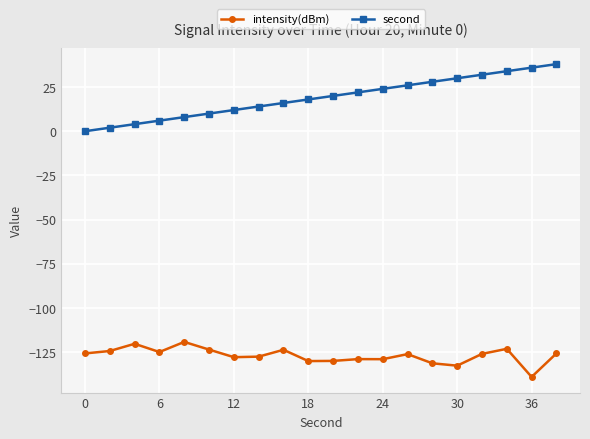

True or false: second and intensity(dBm) cross at least once.

False